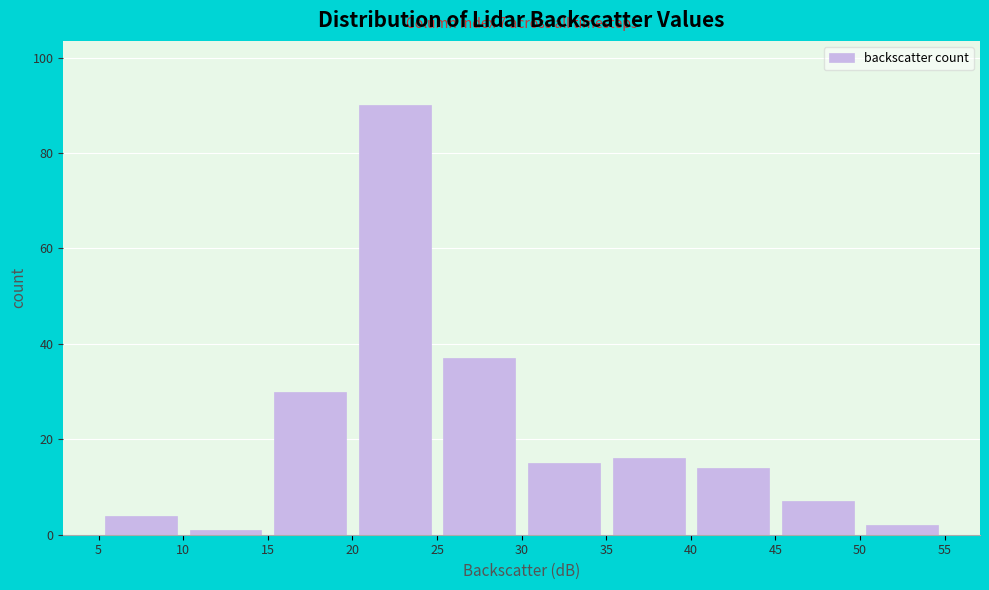

Over which range of the x-axis is the bar tallest?

20 to 25